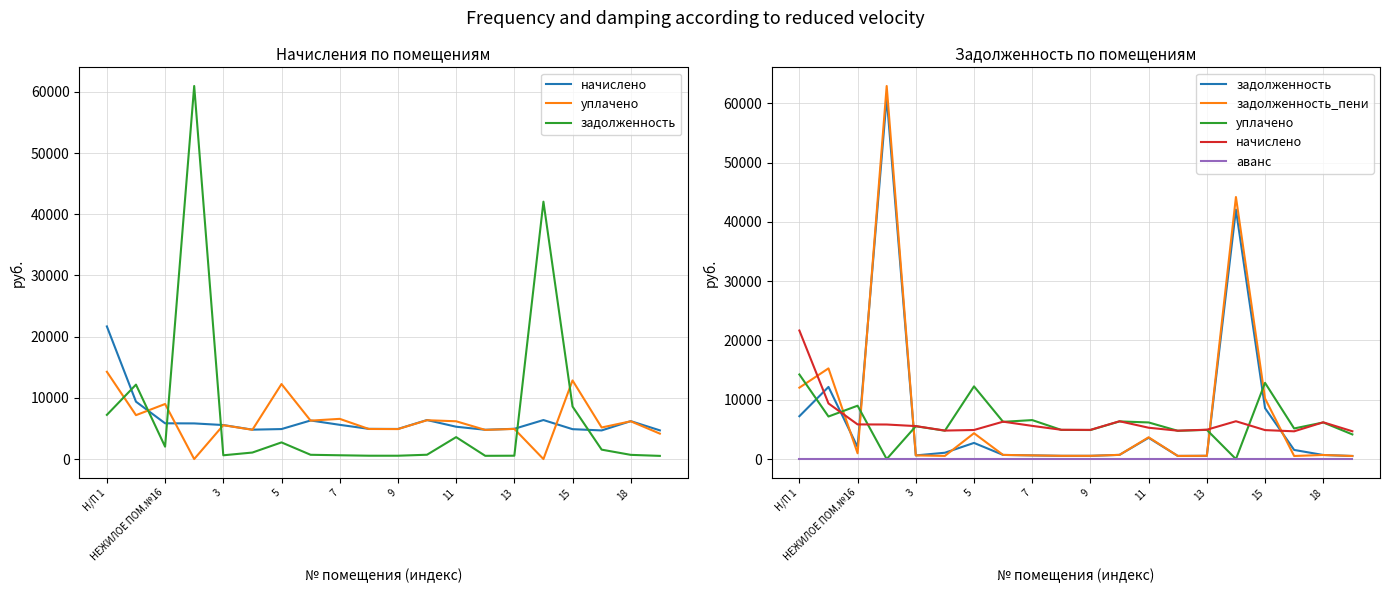

At 19, list the series in order from smallest to largest.

аванс, задолженность, задолженность_пени, уплачено, начислено